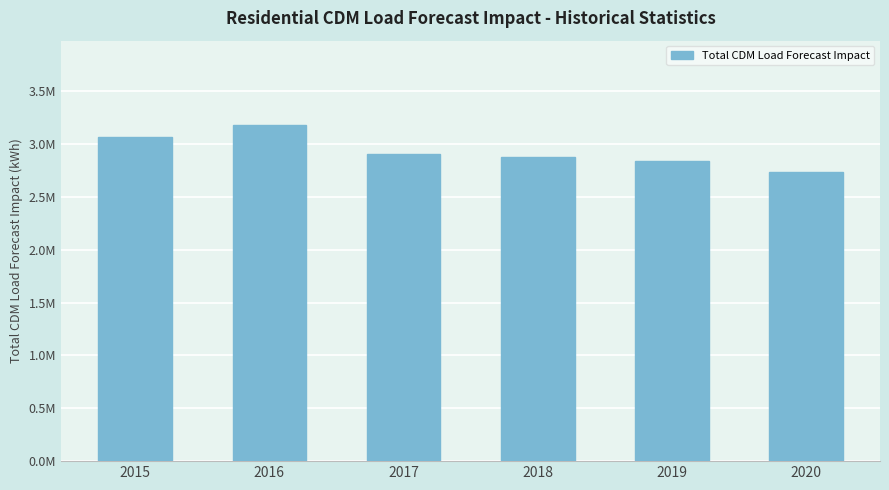

What is the sum of the values at 2015 and 2017?

5969419.8